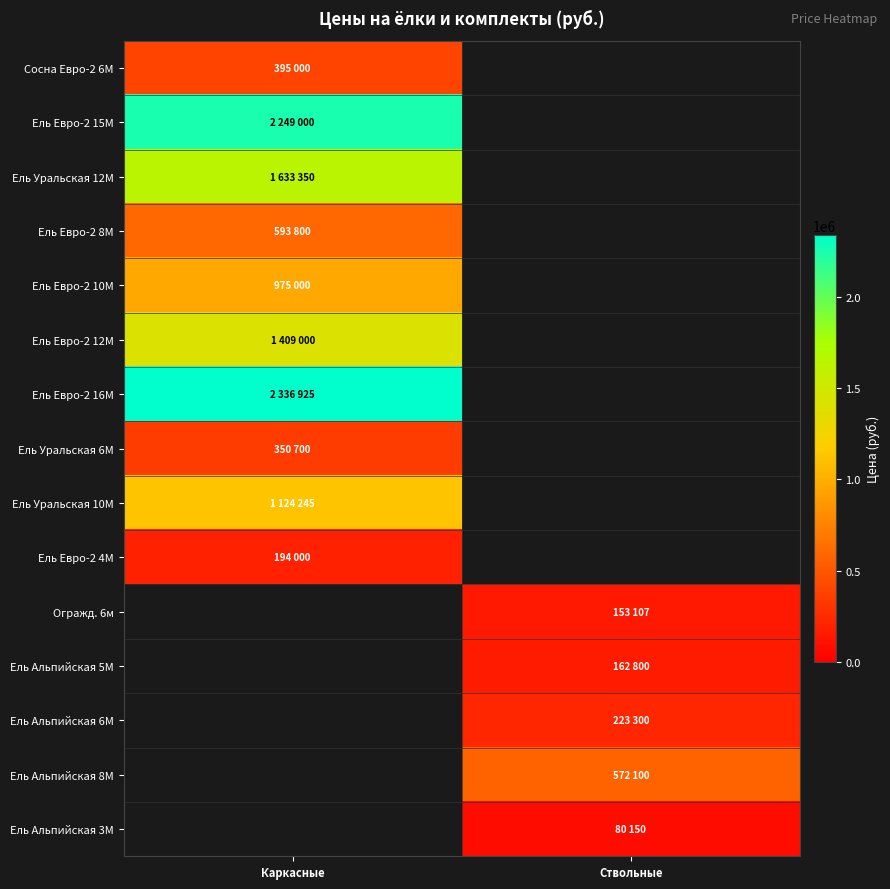

Reading right to left, list all the values displayed in this chart.

Сосна Евро-2 6М: Ствольные=0	Каркасные=395000
Ель Евро-2 15М: Ствольные=0	Каркасные=2249000
Ель Уральская 12М: Ствольные=0	Каркасные=1633350
Ель Евро-2 8М: Ствольные=0	Каркасные=593800
Ель Евро-2 10М: Ствольные=0	Каркасные=975000
Ель Евро-2 12М: Ствольные=0	Каркасные=1409000
Ель Евро-2 16М: Ствольные=0	Каркасные=2336925
Ель Уральская 6М: Ствольные=0	Каркасные=350700
Ель Уральская 10М: Ствольные=0	Каркасные=1124245
Ель Евро-2 4М: Ствольные=0	Каркасные=194000
Огражд. 6м: Ствольные=153107	Каркасные=0
Ель Альпийская 5М: Ствольные=162800	Каркасные=0
Ель Альпийская 6М: Ствольные=223300	Каркасные=0
Ель Альпийская 8М: Ствольные=572100	Каркасные=0
Ель Альпийская 3М: Ствольные=80150	Каркасные=0